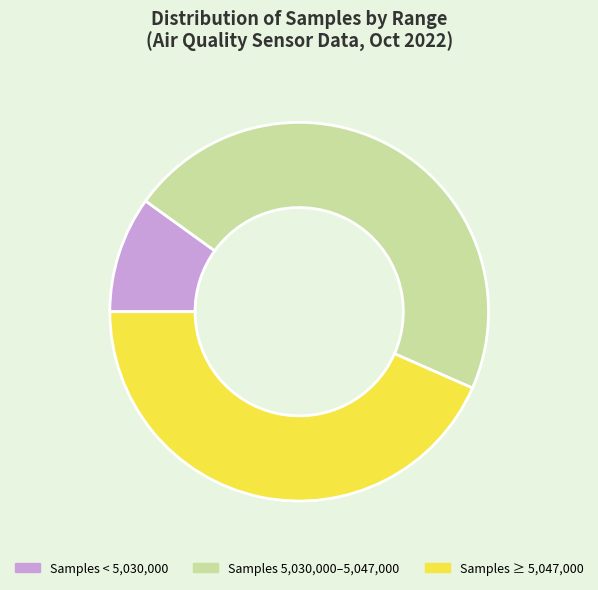

Which slice is the smallest?

Samples < 5,030,000